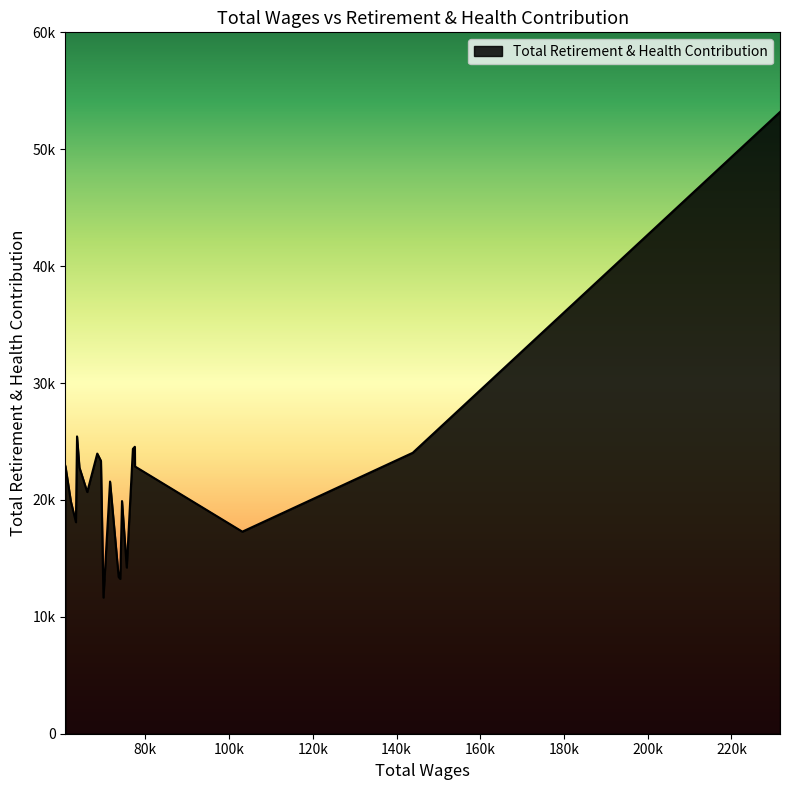

List the labels in order of value, smallest first.

69988, 73993, 73622, 75548, 103163, 63410, 62207, 74418, 66111, 71560, 64247, 77524, 60899, 69388, 68508, 143875, 77023, 77483, 63676, 231601